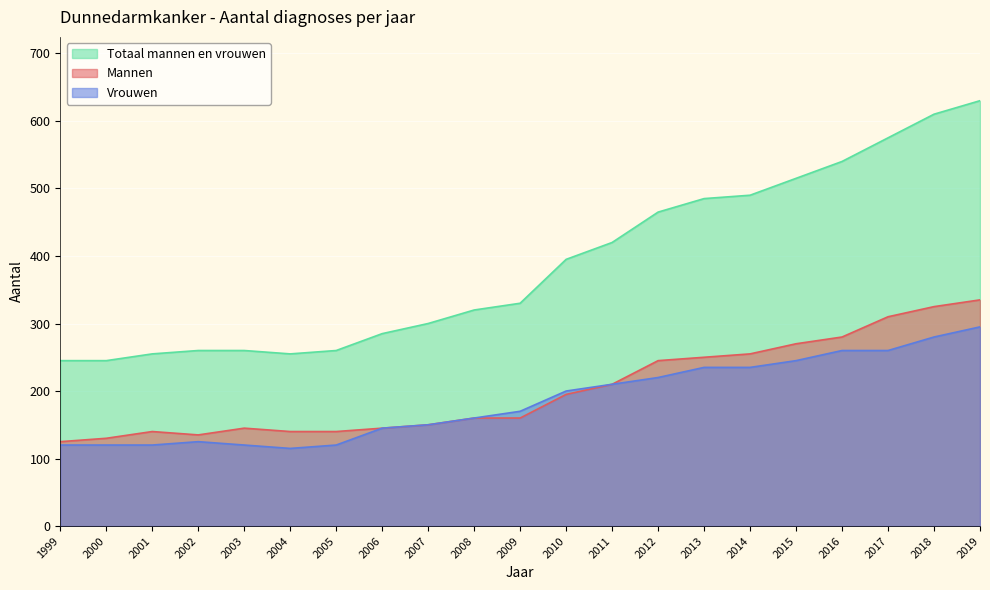

Is it true that Vrouwen equals 120 at 2001?

True